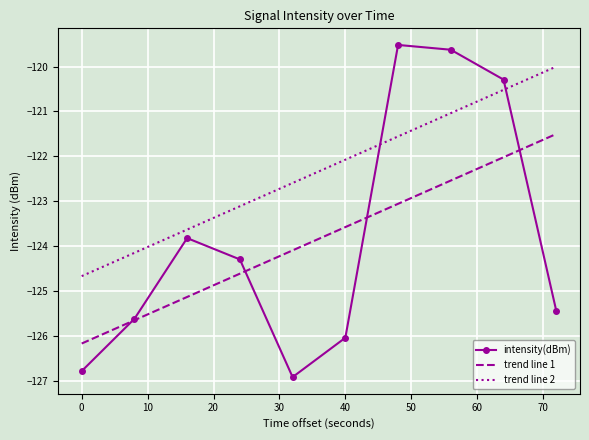

Which series has the largest range (max minus min)?

intensity(dBm)